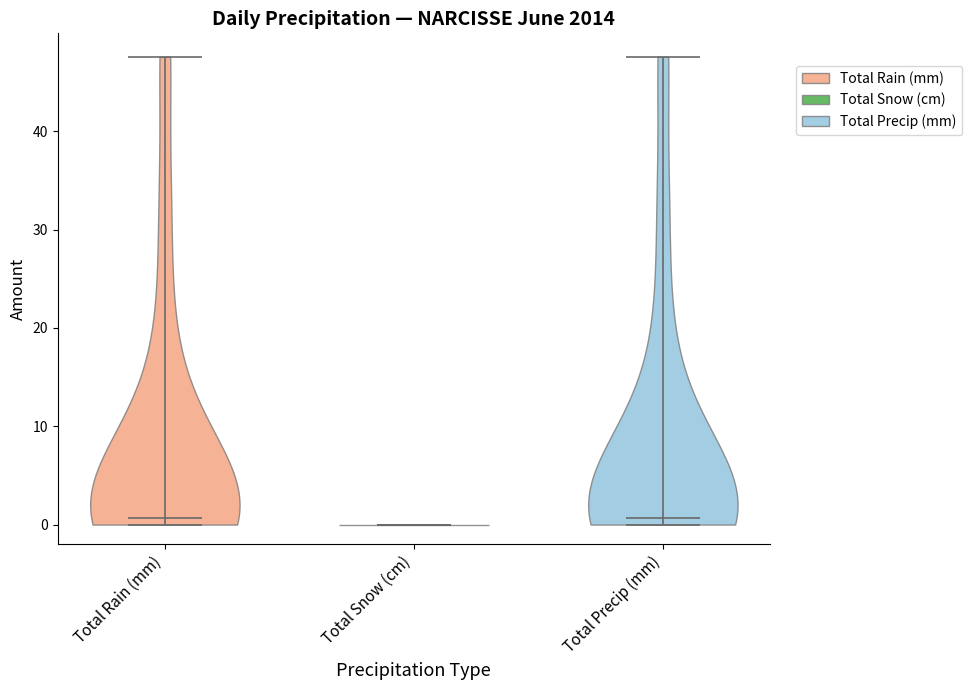

Reading left to right, read every violin against the y-axis: where its median line is, and the lowest and highest points it reaches. The values are not printed on the chart, so give them approximately, as read against the axis.

Total Rain (mm): median line 1, lowest point 0, highest point 48
Total Snow (cm): median line 0, lowest point 0, highest point 0
Total Precip (mm): median line 1, lowest point 0, highest point 48